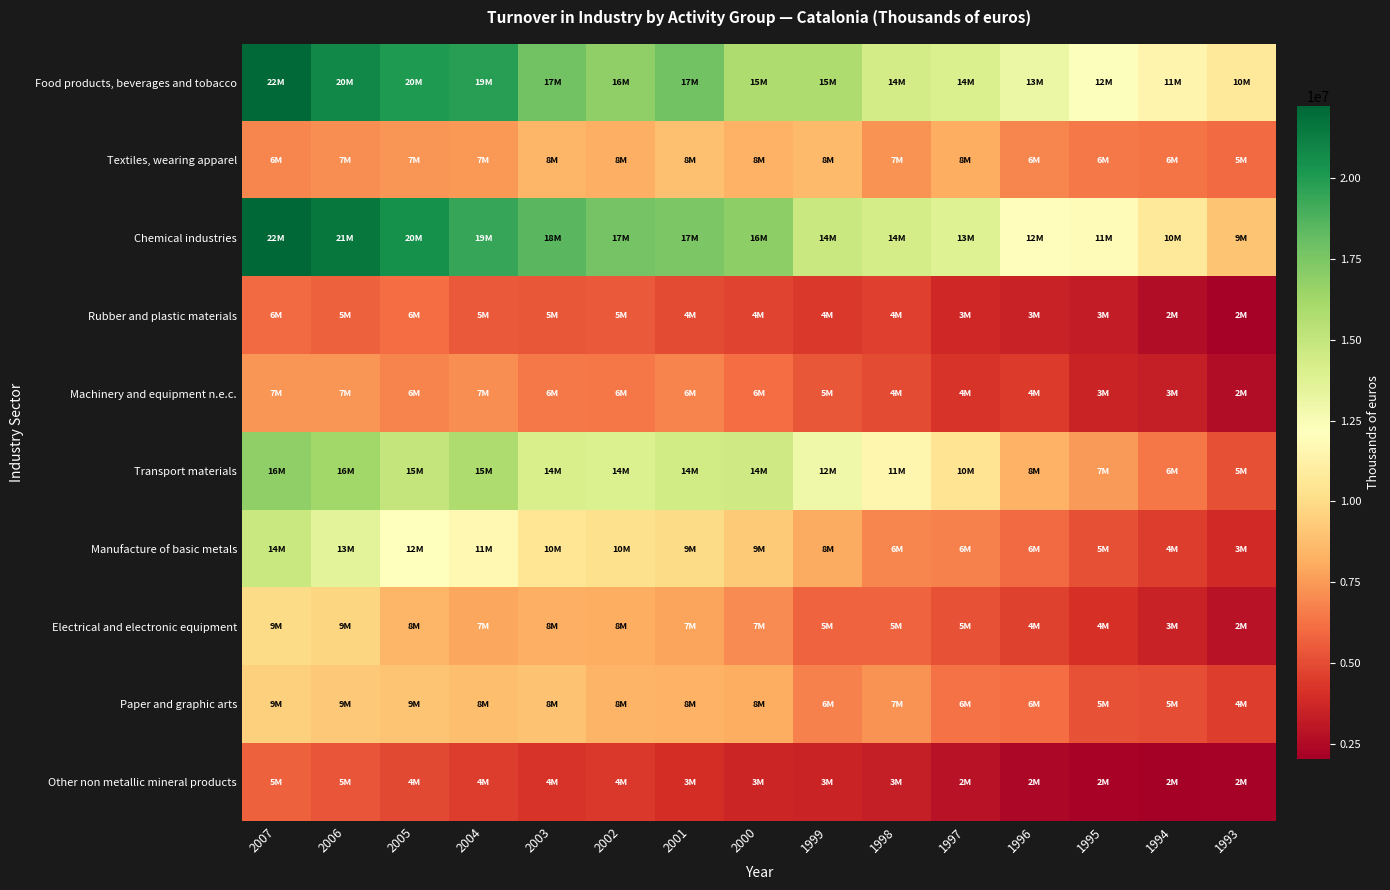

Reading right to left, list all the values displayed in this chart.

Food products, beverages and tobacco: 1993=10665605	1994=11438354	1995=12246049	1996=13111913	1997=14084884	1998=14350969	1999=15832749	2000=15793692	2001=17778519	2002=16795055	2003=17800286	2004=19811651	2005=20022216	2006=20840699	2007=22075670
Textiles, wearing apparel: 1993=5990500	1994=6350317	1995=6523747	1996=6884613	1997=8118779	1998=7279437	1999=8628555	2000=8316207	2001=8856677	2002=8231203	2003=8430545	2004=7423388	2005=7345889	2006=7108292	2007=6885427
Chemical industries: 1993=9039738	1994=10652099	1995=11861534	1996=12012148	1997=13856563	1998=14300049	1999=14773461	2000=16919606	2001=17416836	2002=17657109	2003=18446702	2004=19443751	2005=20489455	2006=21547166	2007=22226179
Rubber and plastic materials: 1993=2150541	1994=2650300	1995=3230845	1996=3466431	1997=3747290	1998=4588084	1999=4395818	2000=4784842	2001=4971662	2002=5440638	2003=5427914	2004=5451975	2005=6106221	2006=5675908	2007=6056419
Machinery and equipment n.e.c.: 1993=2643597	1994=3343171	1995=3595342	1996=4436869	1997=4235609	1998=4995757	1999=5368111	2000=6129115	2001=6779146	2002=6389195	2003=6494937	2004=7126705	2005=6800654	2006=7326136	2007=7393128
Transport materials: 1993=5124226	1994=6402898	1995=7540397	1996=8323287	1997=10466026	1998=11529938	1999=12947882	2000=14515624	2001=14458554	2002=14011201	2003=14122393	2004=15800139	2005=15017007	2006=16253823	2007=16789376
Manufacture of basic metals: 1993=3809367	1994=4530426	1995=5178758	1996=6015839	1997=6697936	1998=6918714	1999=8109929	2000=9284391	2001=9983926	2002=10171827	2003=10550992	2004=11663272	2005=12195671	2006=13610277	2007=14785973
Electrical and electronic equipment: 1993=2865702	1994=3475629	1995=4054339	1996=4642925	1997=5228298	1998=5745623	1999=5802619	2000=7017273	2001=7825276	2002=8131446	2003=8230406	2004=7913967	2005=8481691	2006=9694262	2007=9963612
Paper and graphic arts: 1993=4542760	1994=5094917	1995=5253105	1996=6084769	1997=6251834	1998=7273990	1999=6750163	2000=8160461	2001=8297526	2002=8409132	2003=8934433	2004=8743832	2005=9011809	2006=9162642	2007=9477232
Other non metallic mineral products: 1993=2144067	1994=2039101	1995=2257961	1996=2419671	1997=2833192	1998=3354127	1999=3582202	2000=3619745	2001=3984170	2002=4378080	2003=4198297	2004=4525973	2005=4899548	2006=5348763	2007=5720378